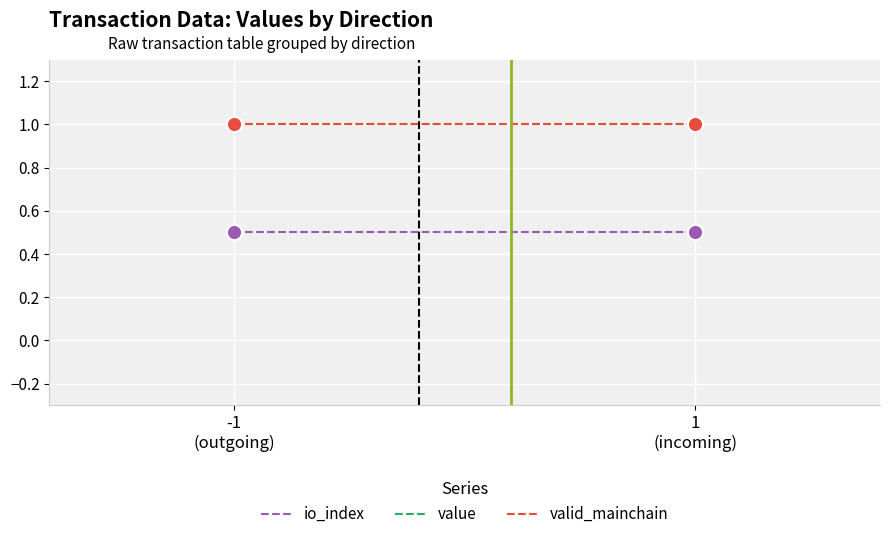

What are all the series names shown in the legend?

io_index, value, valid_mainchain